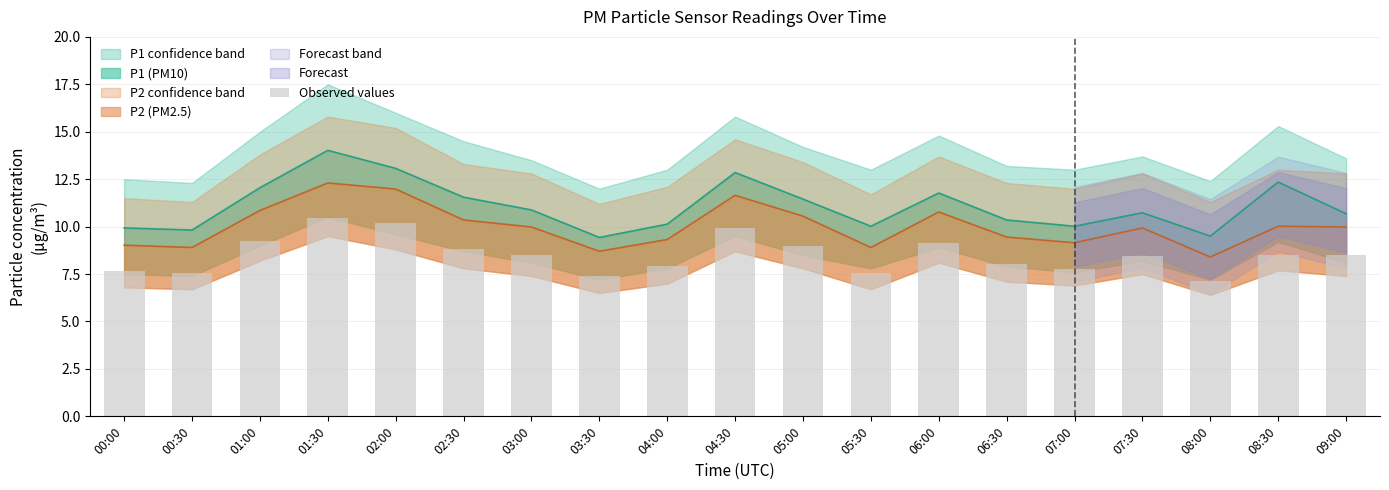

What position from the right is 01:00?

17